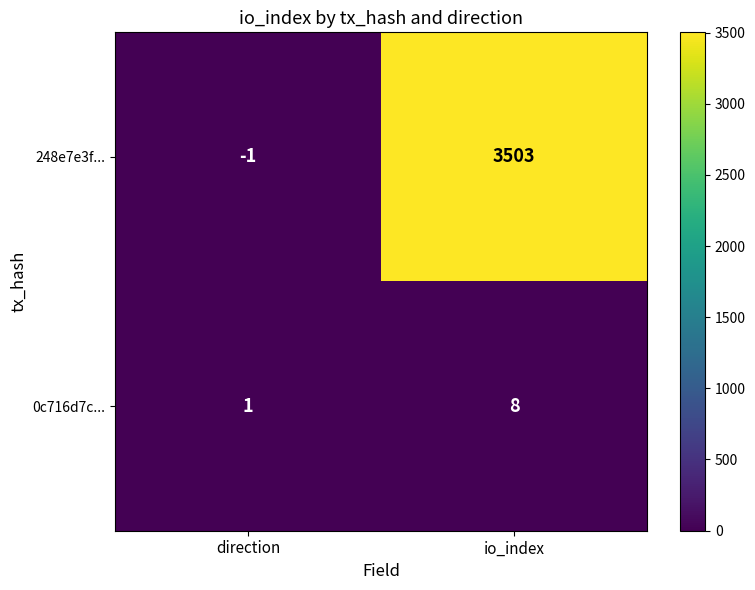

How many negative values does the 248e7e3f... series have?

1